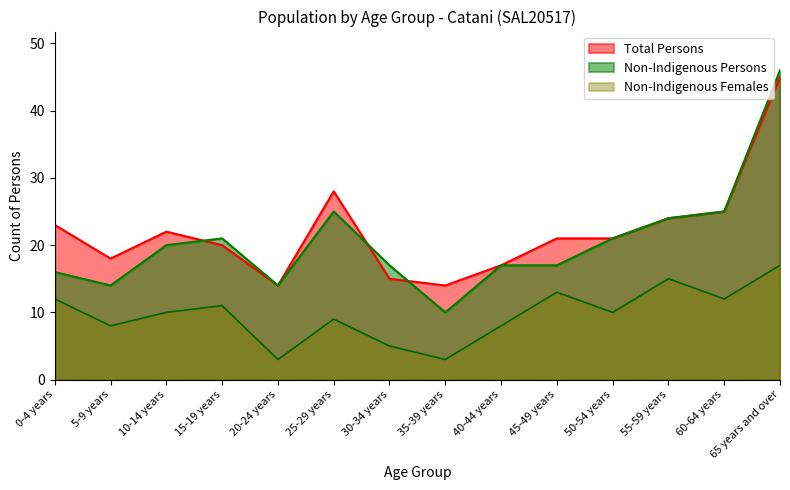

How many data points in Total Persons are above 21?

6